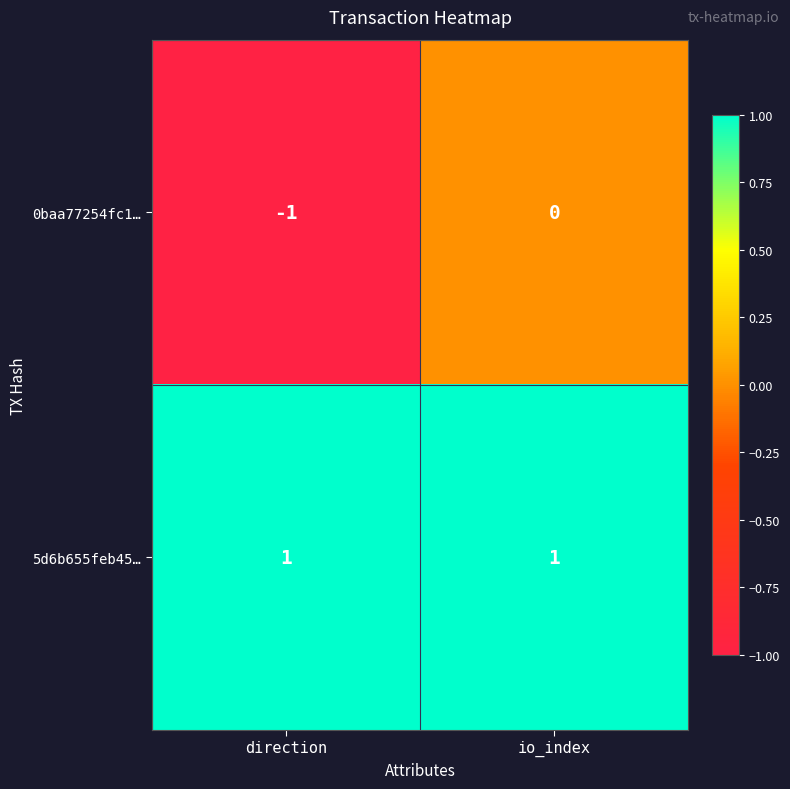

At which category is the sum across all series the highest?

io_index